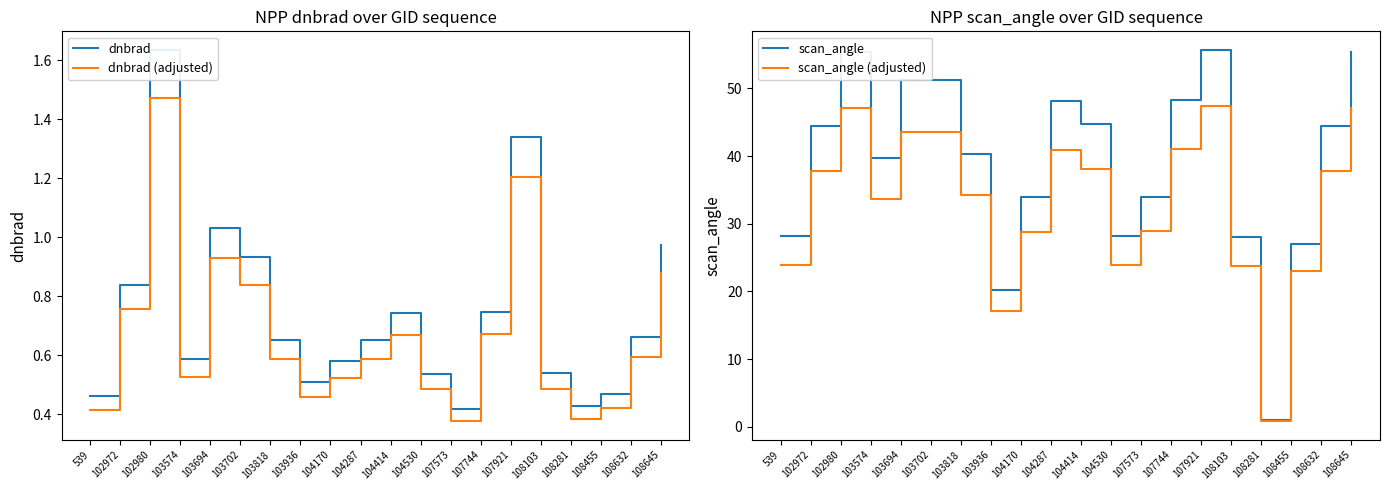

At how many categories does at least one series exceed 54?

3